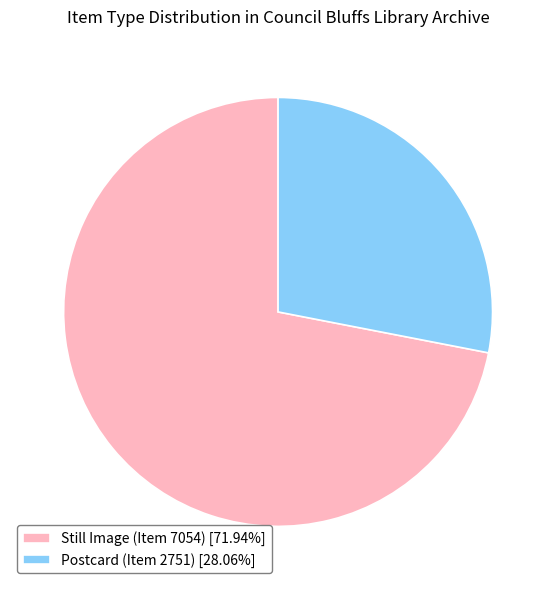

Does Postcard (Item 2751) [28.06%] represent more than half of the total?

No